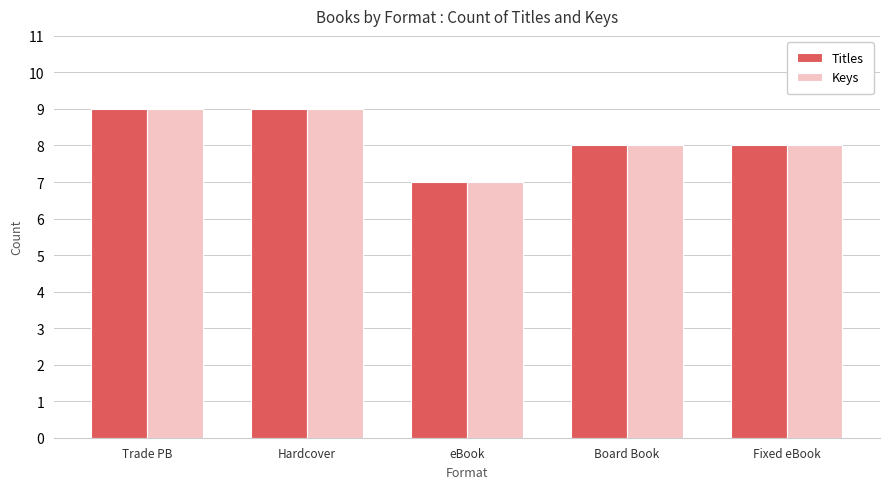

What is the average value of the Keys series?

8